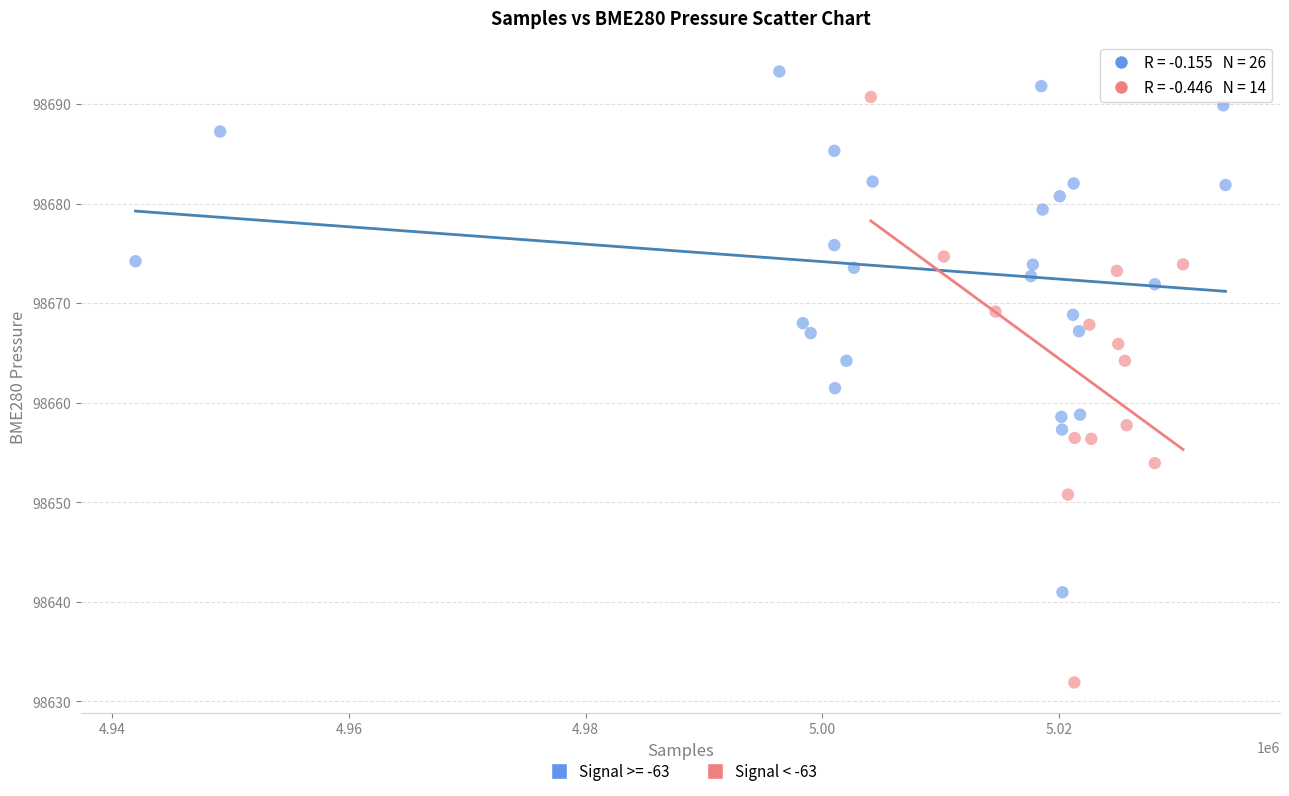

Which series reaches the minimum Y coordinate?

Signal < -63